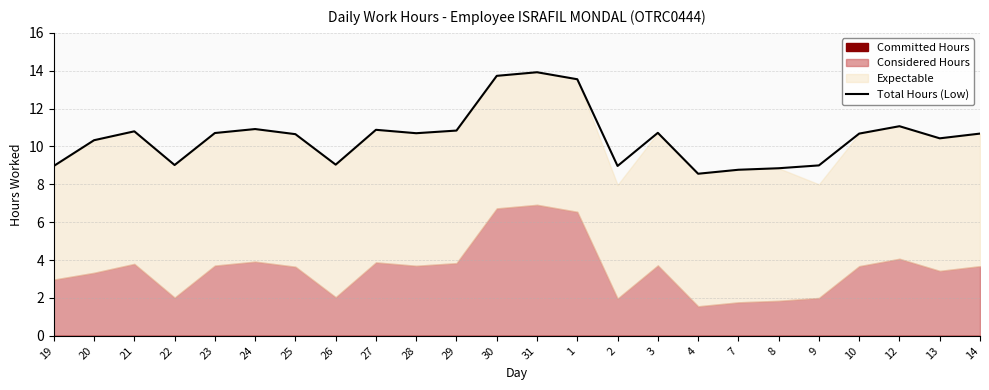

How many categories are shown in the chart?

24